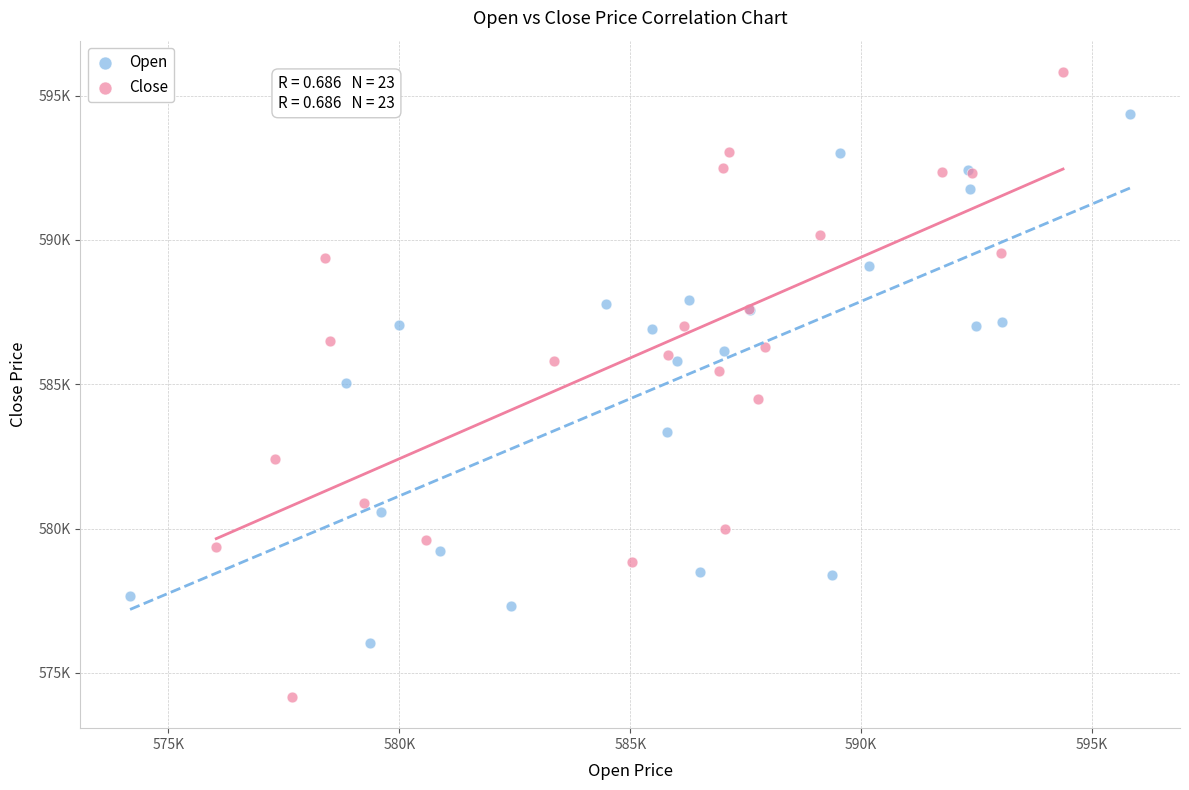

What are all the series names shown in the legend?

Open, Close